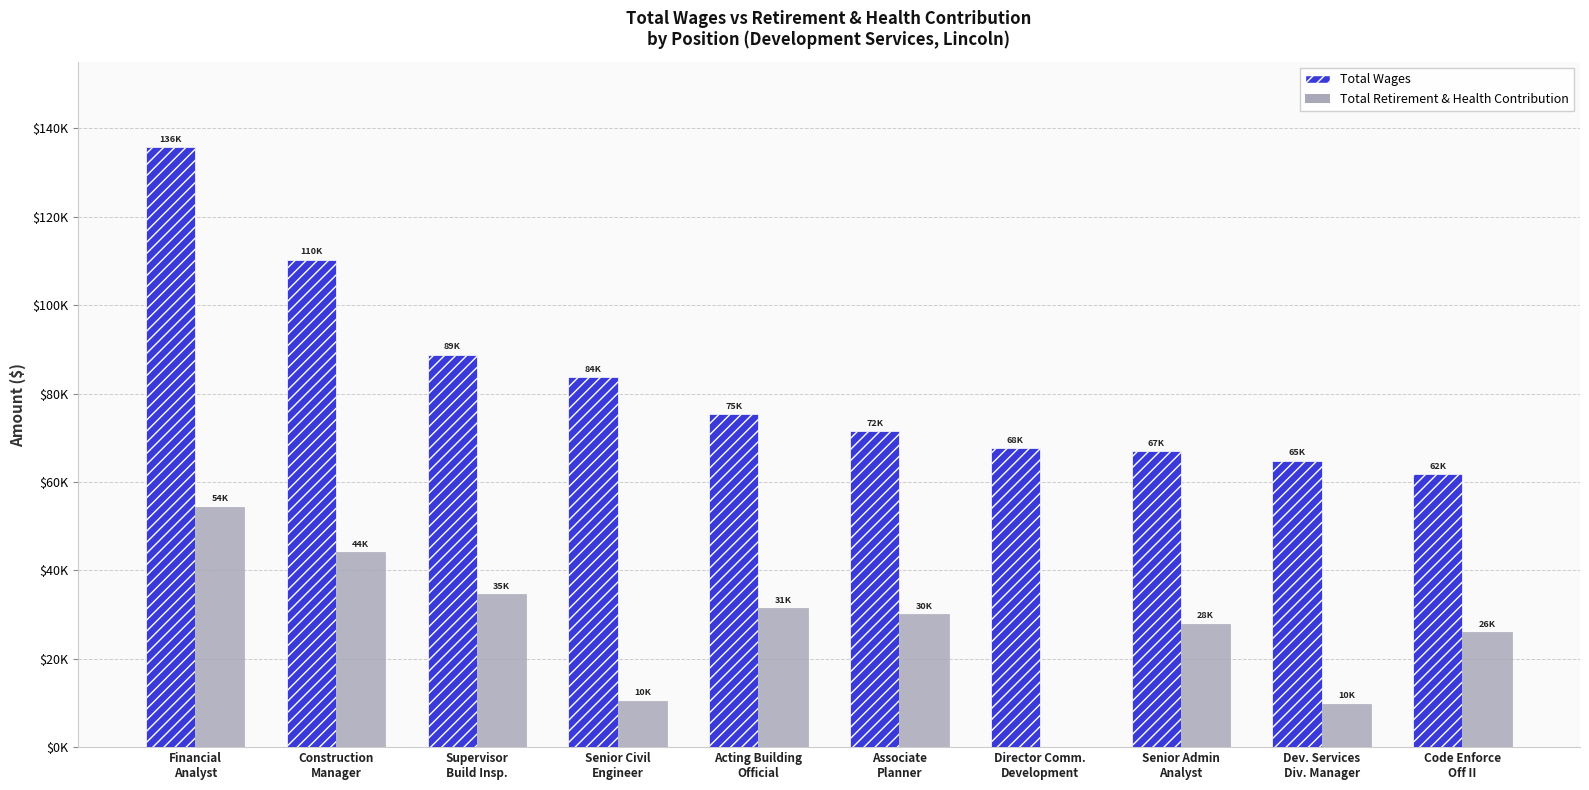

Does the chart contain stacked bars?

No